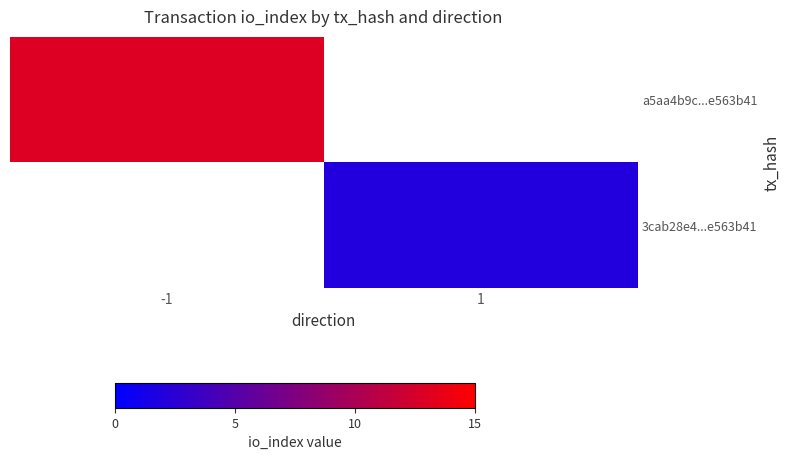

At which label does a5aa4b9c...e563b41 reach its peak?

-1